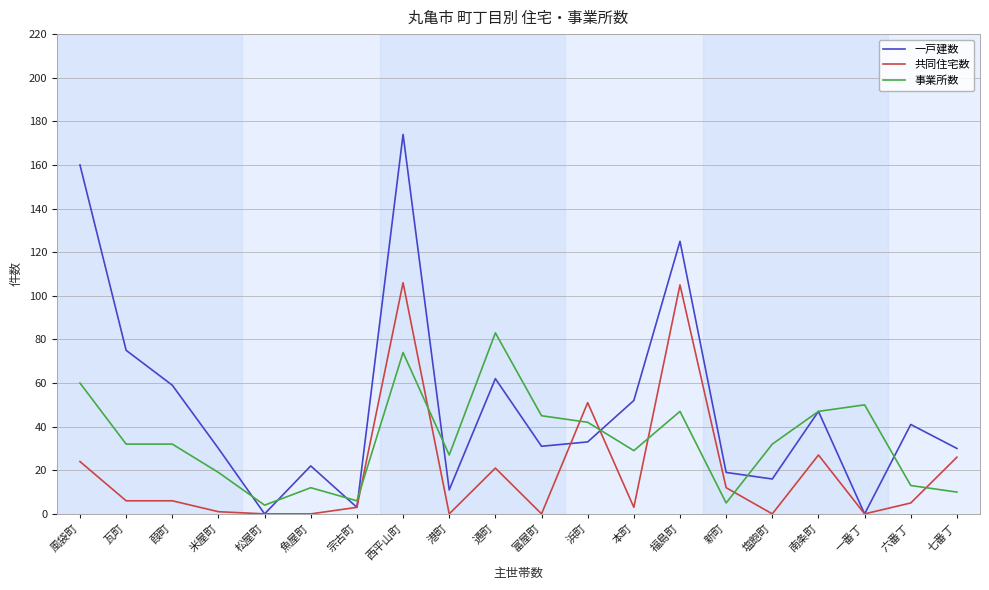

What value does the 事業所数 series have at 風袋町?

60